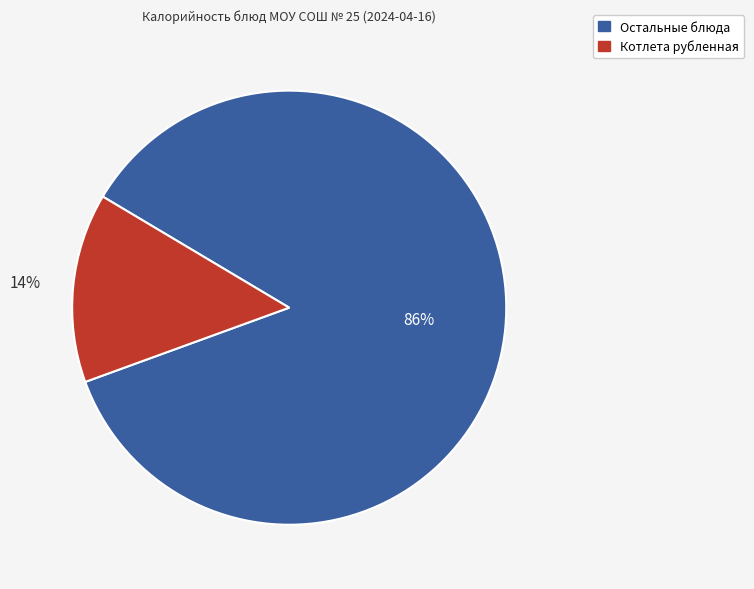

To the nearest percent, what is the difference between the largest and smallest slice percentages?

72%